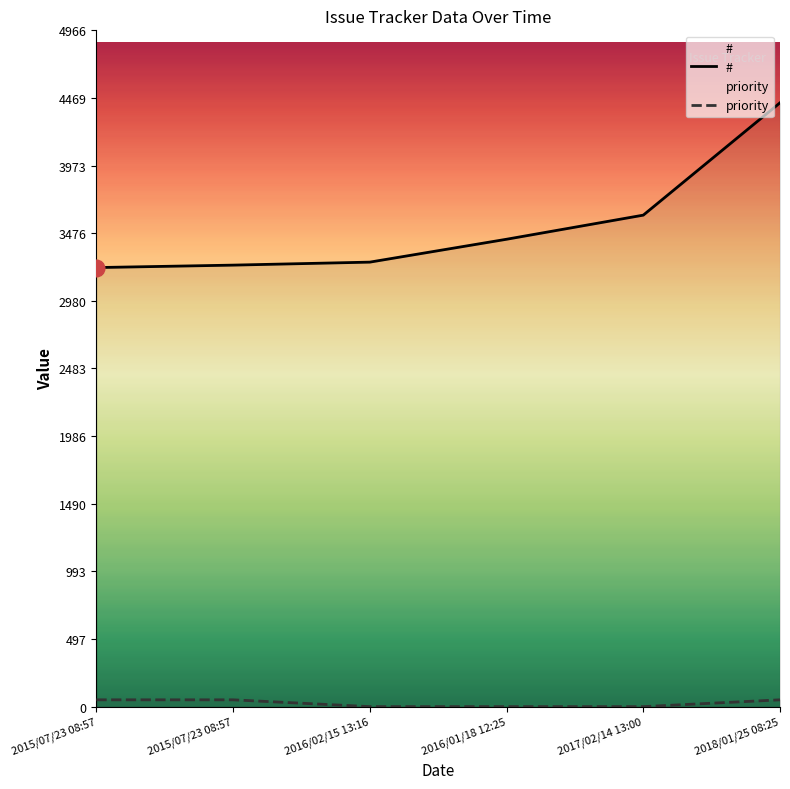

What is the approximate value of # at 2015/07/23 08:57, to the nearest 50?

3200